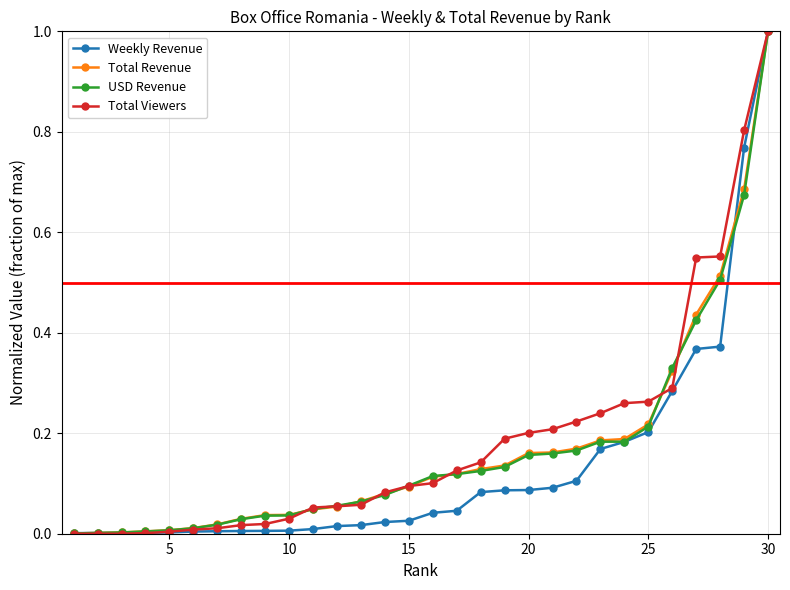

What is the maximum value for Weekly Revenue?

1.0